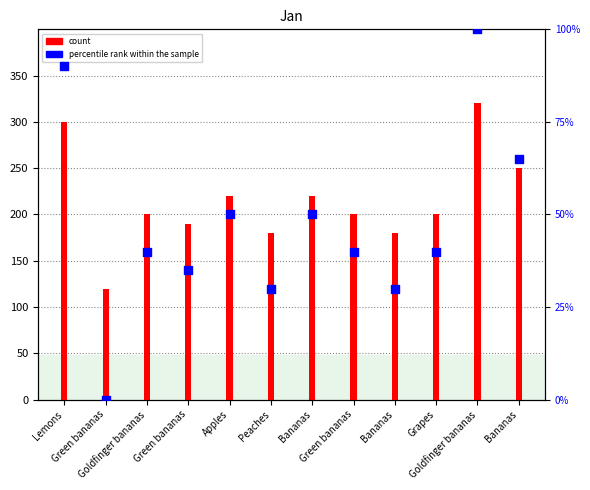

Which series has the largest Y range (max minus min)?

Jan